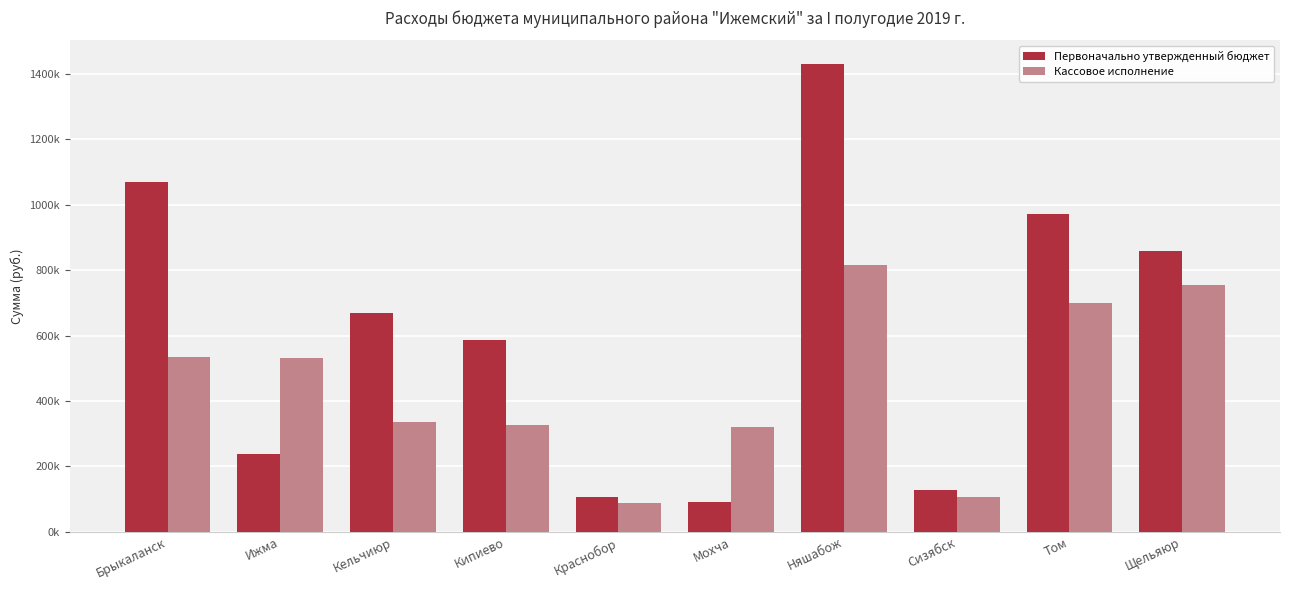

Are the bars horizontal?

No